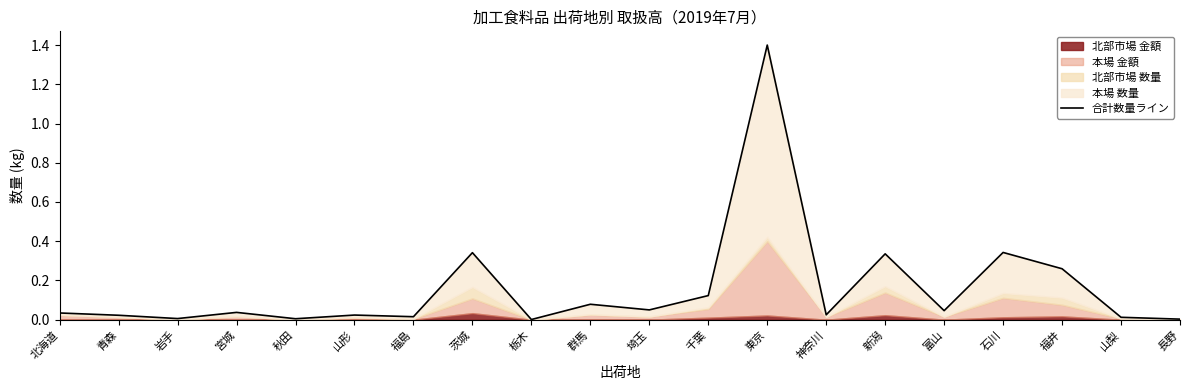

Where is the data nearest to the value 0?

栃木